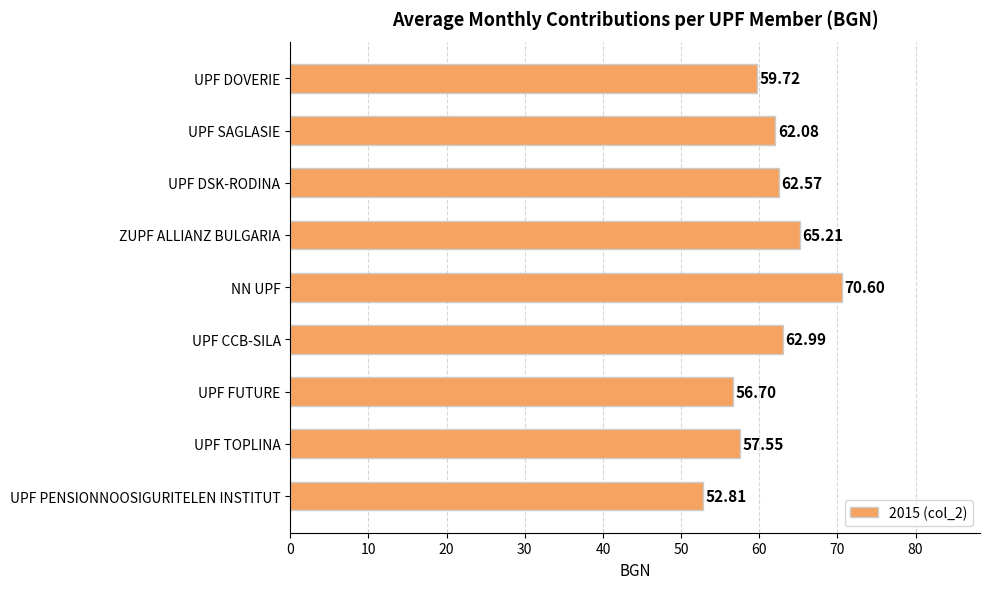

Which has a higher value, UPF SAGLASIE or UPF DOVERIE?

UPF SAGLASIE